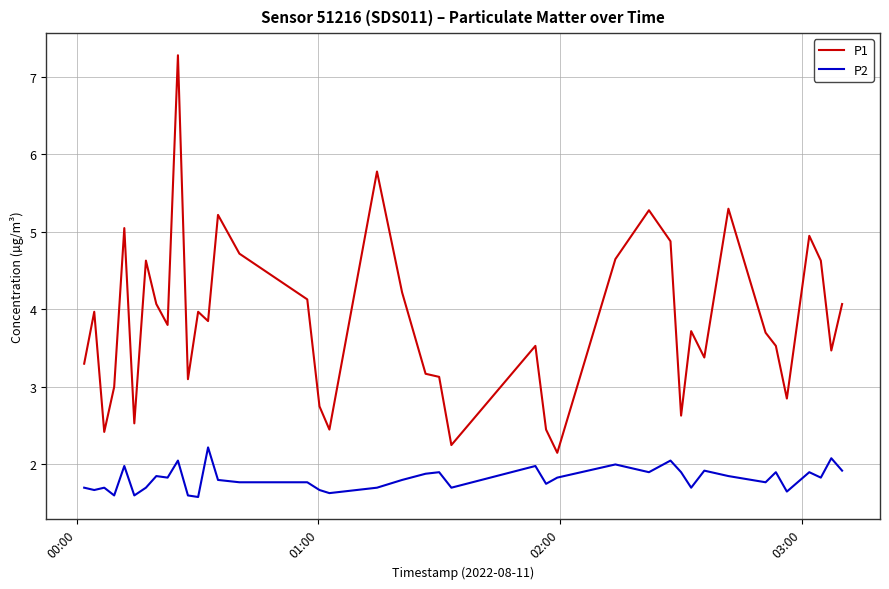

Which series has the widest spread of values?

P1